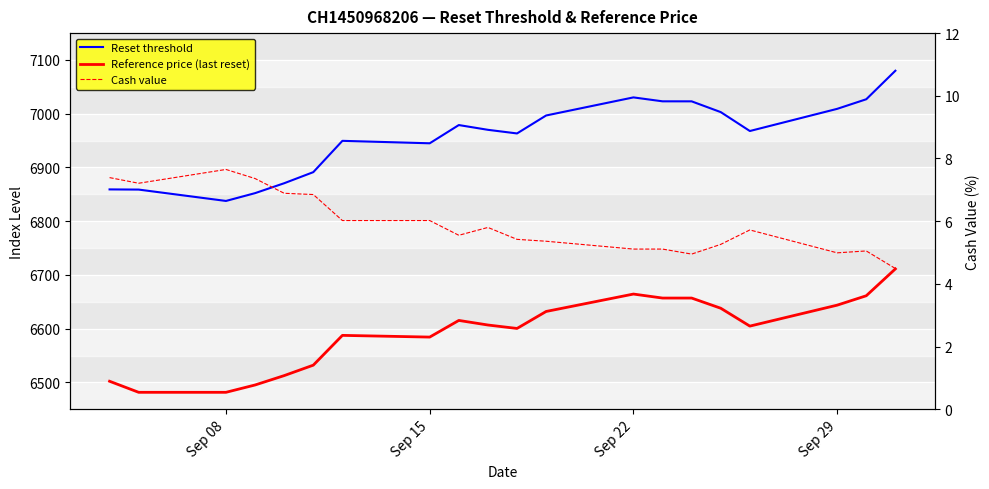

What is the sum of all Cash value values?

118.2